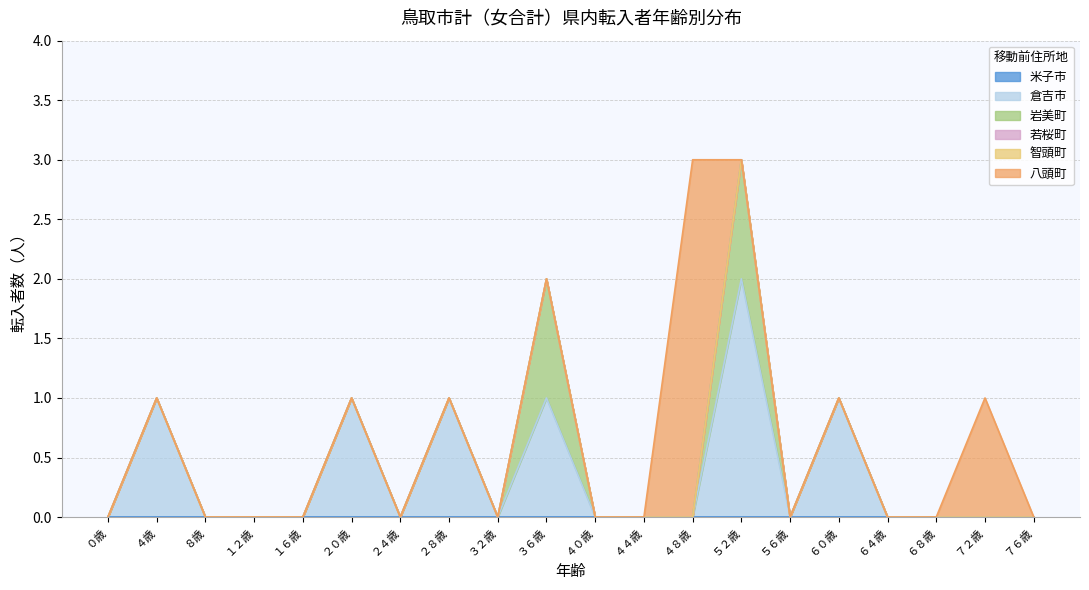

Reading left to right, transcribe all the data shown in this chart.

米子市: ０歳=0	４歳=0	８歳=0	１２歳=0	１６歳=0	２０歳=0	２４歳=0	２８歳=0	３２歳=0	３６歳=0	４０歳=0	４４歳=0	４８歳=0	５２歳=0	５６歳=0	６０歳=0	６４歳=0	６８歳=0	７２歳=0	７６歳=0
倉吉市: ０歳=0	４歳=1	８歳=0	１２歳=0	１６歳=0	２０歳=1	２４歳=0	２８歳=1	３２歳=0	３６歳=1	４０歳=0	４４歳=0	４８歳=0	５２歳=2	５６歳=0	６０歳=1	６４歳=0	６８歳=0	７２歳=0	７６歳=0
岩美町: ０歳=0	４歳=0	８歳=0	１２歳=0	１６歳=0	２０歳=0	２４歳=0	２８歳=0	３２歳=0	３６歳=1	４０歳=0	４４歳=0	４８歳=0	５２歳=1	５６歳=0	６０歳=0	６４歳=0	６８歳=0	７２歳=0	７６歳=0
若桜町: ０歳=0	４歳=0	８歳=0	１２歳=0	１６歳=0	２０歳=0	２４歳=0	２８歳=0	３２歳=0	３６歳=0	４０歳=0	４４歳=0	４８歳=0	５２歳=0	５６歳=0	６０歳=0	６４歳=0	６８歳=0	７２歳=0	７６歳=0
智頭町: ０歳=0	４歳=0	８歳=0	１２歳=0	１６歳=0	２０歳=0	２４歳=0	２８歳=0	３２歳=0	３６歳=0	４０歳=0	４４歳=0	４８歳=0	５２歳=0	５６歳=0	６０歳=0	６４歳=0	６８歳=0	７２歳=0	７６歳=0
八頭町: ０歳=0	４歳=0	８歳=0	１２歳=0	１６歳=0	２０歳=0	２４歳=0	２８歳=0	３２歳=0	３６歳=0	４０歳=0	４４歳=0	４８歳=3	５２歳=0	５６歳=0	６０歳=0	６４歳=0	６８歳=0	７２歳=1	７６歳=0